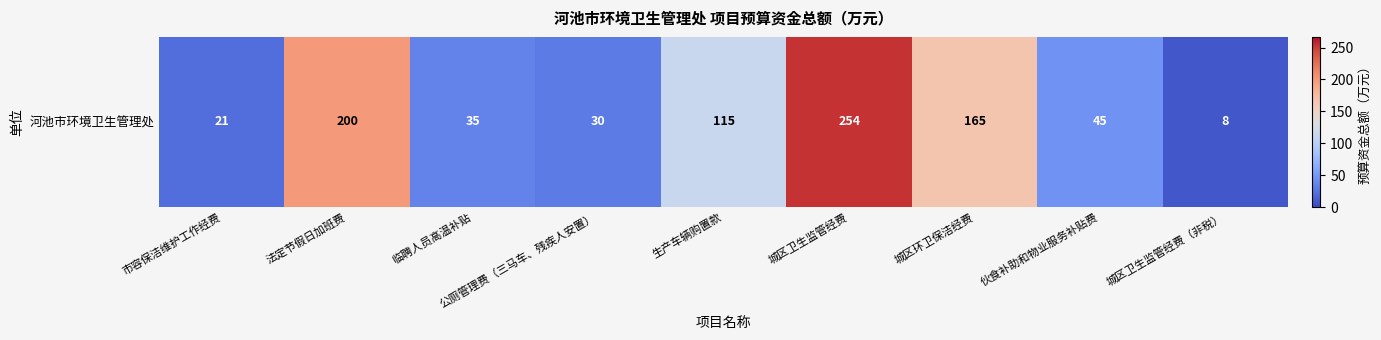

Reading left to right, list all the values displayed in this chart.

21	200	35	30	115	254	165	45	8